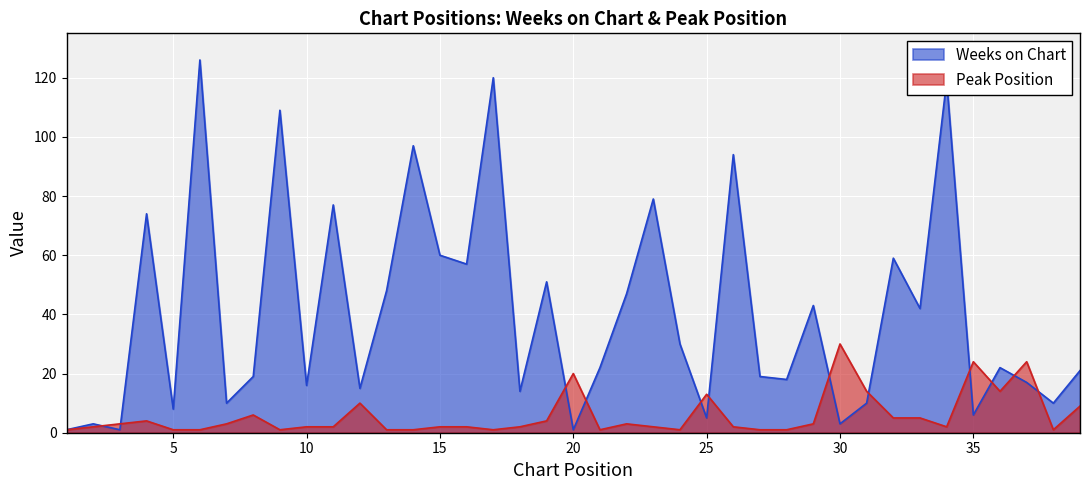

True or false: Weeks on Chart and Peak Position cross at least once.

True